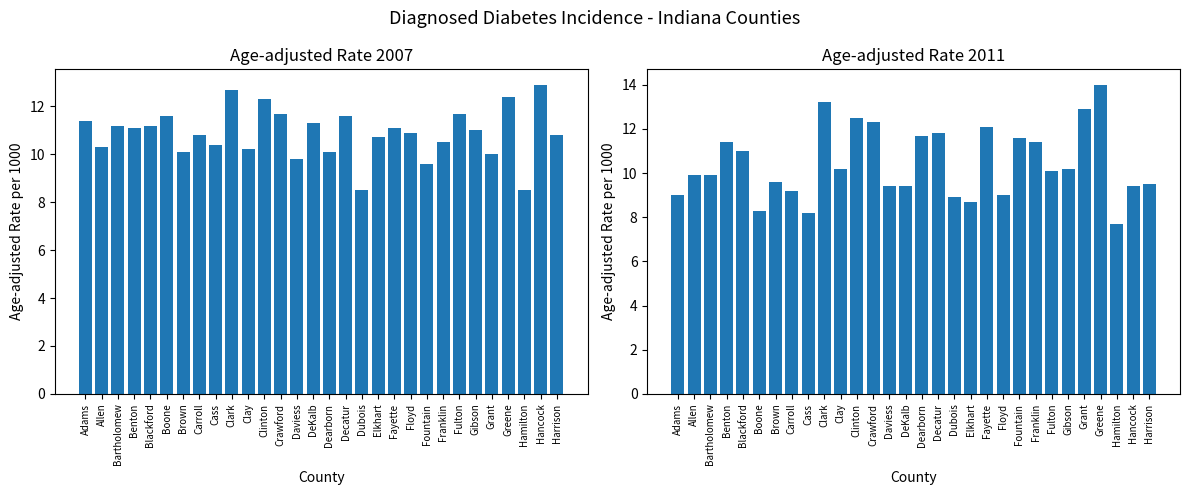

Which label corresponds to the largest value in the chart?

Greene